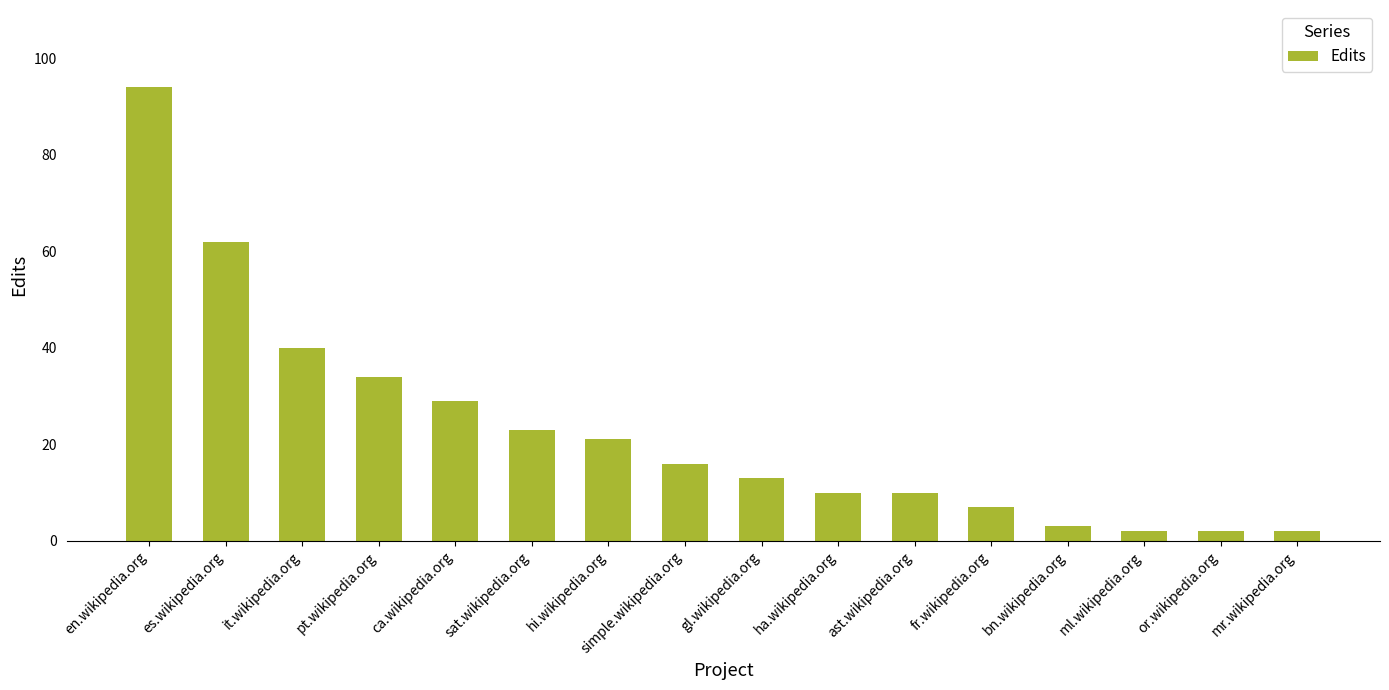

What is the difference between the second highest and minimum values?

60